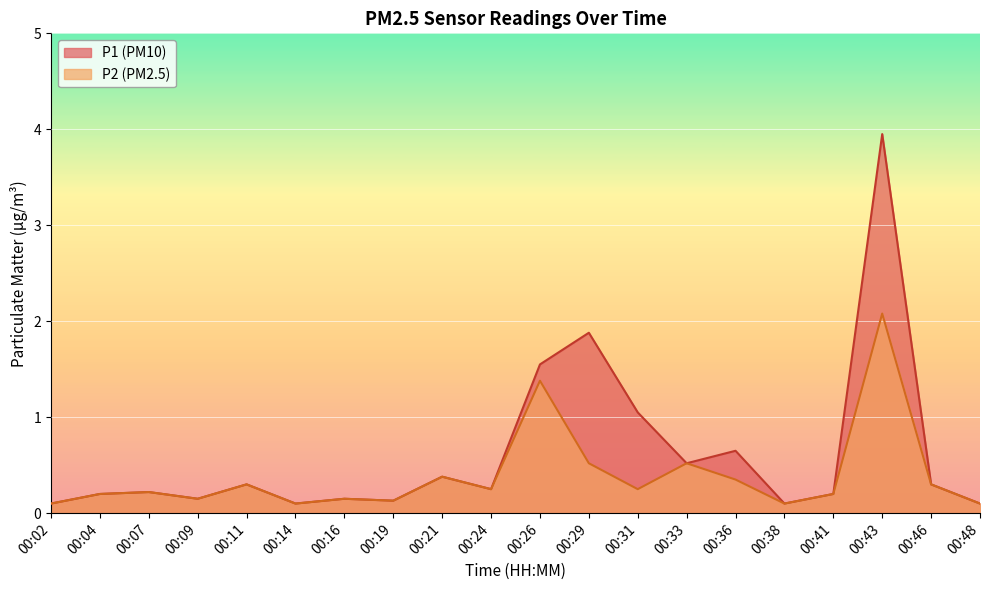

What is the sum of all P2 values?

7.8